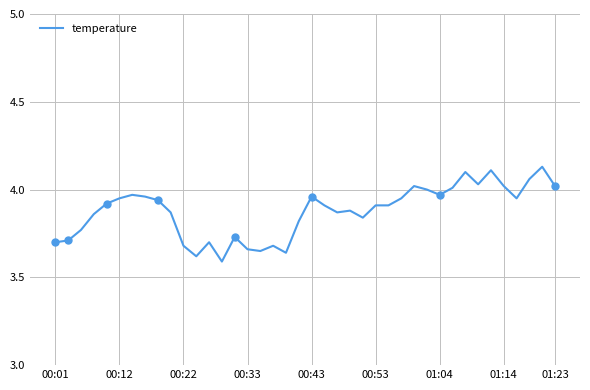

Does the chart have visible grid lines?

Yes